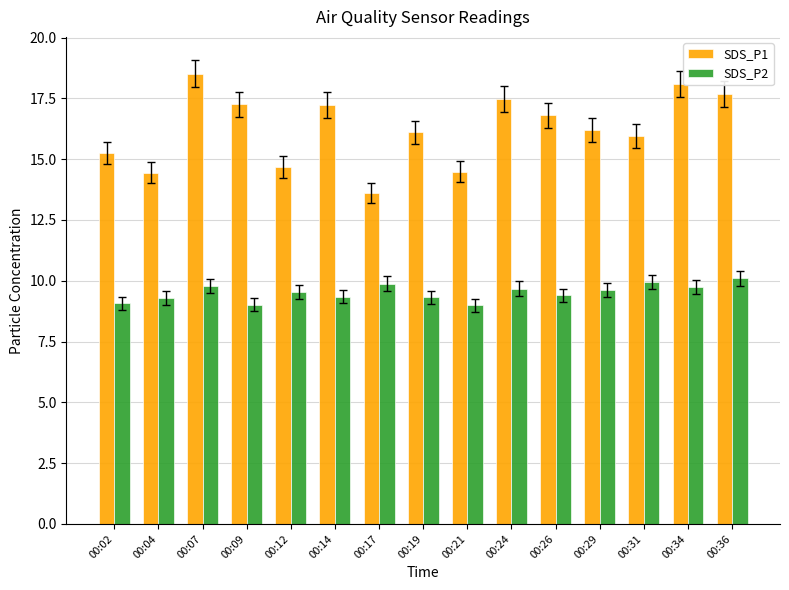

What is the average value of the SDS_P2 series?

9.5